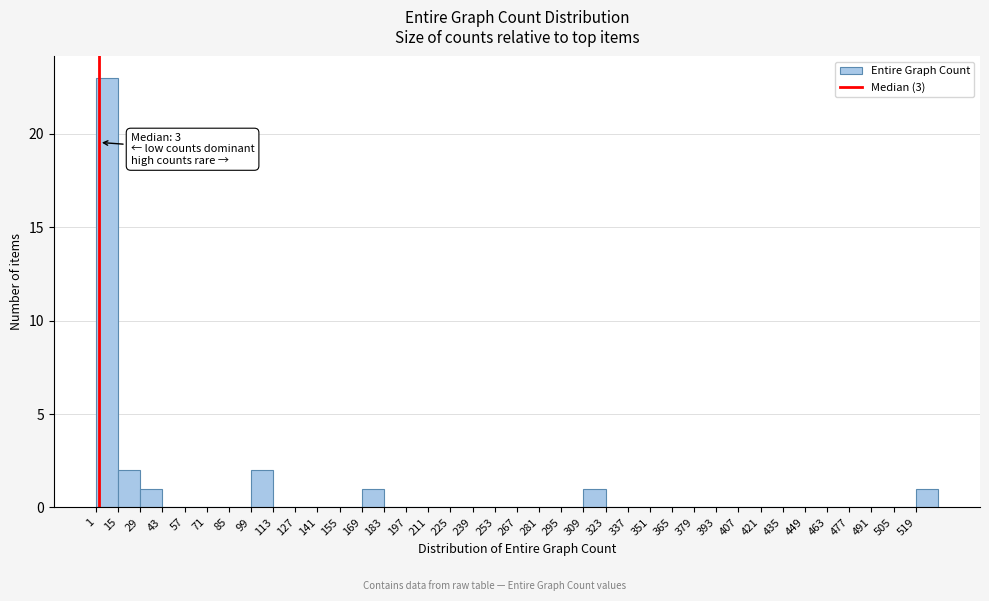

Which range on the x-axis has the tallest bar?

1 to 15